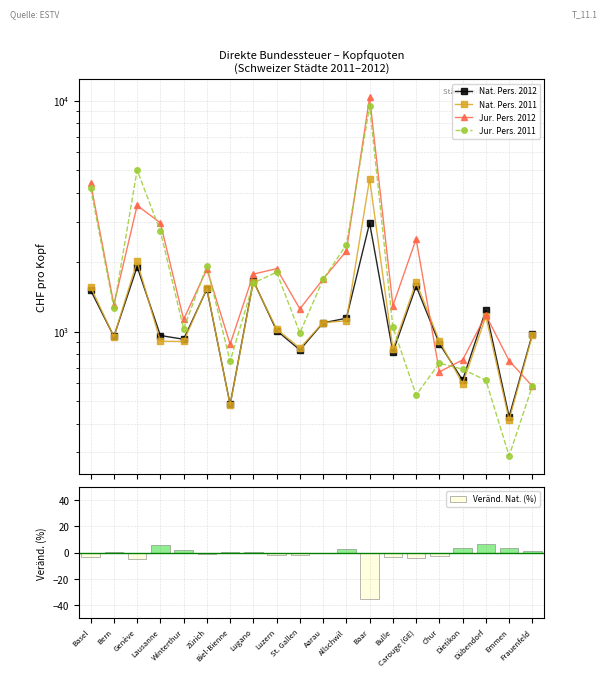

Which series has the largest total across all categories?

Jur. Pers. 2012